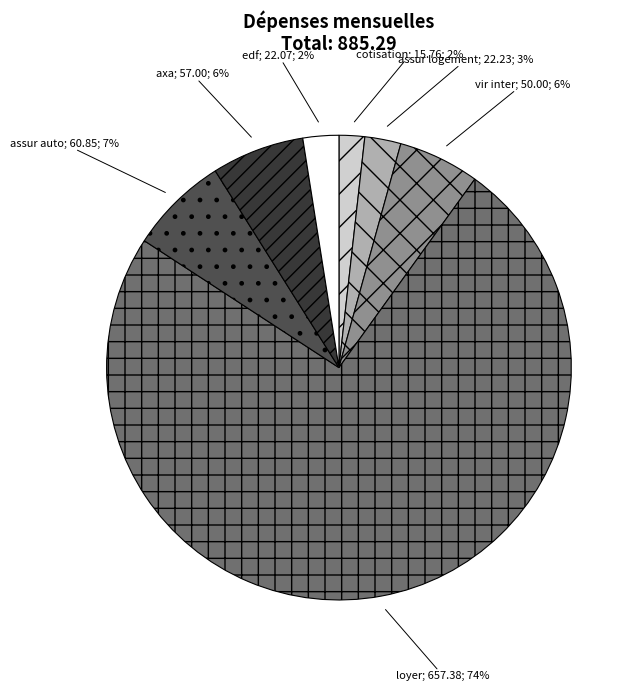

To the nearest percent, what is the difference between the largest and smallest slice percentages?

72%